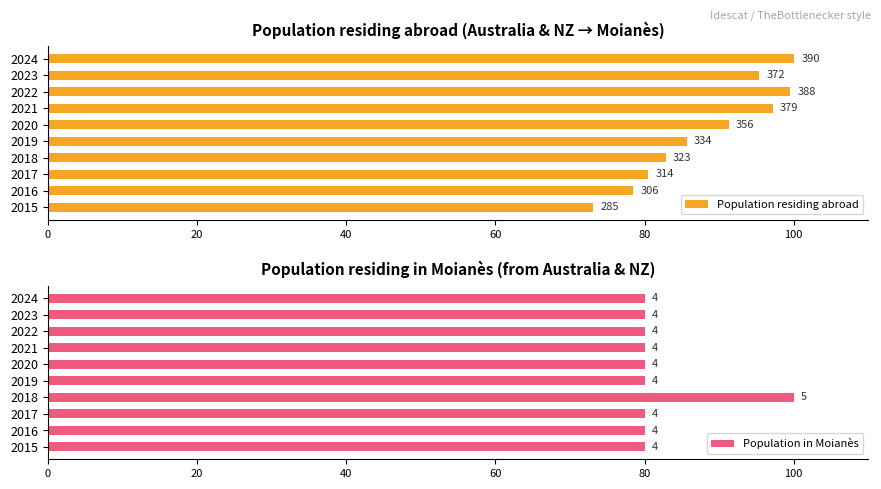

What is the minimum value shown in the chart?

73.1